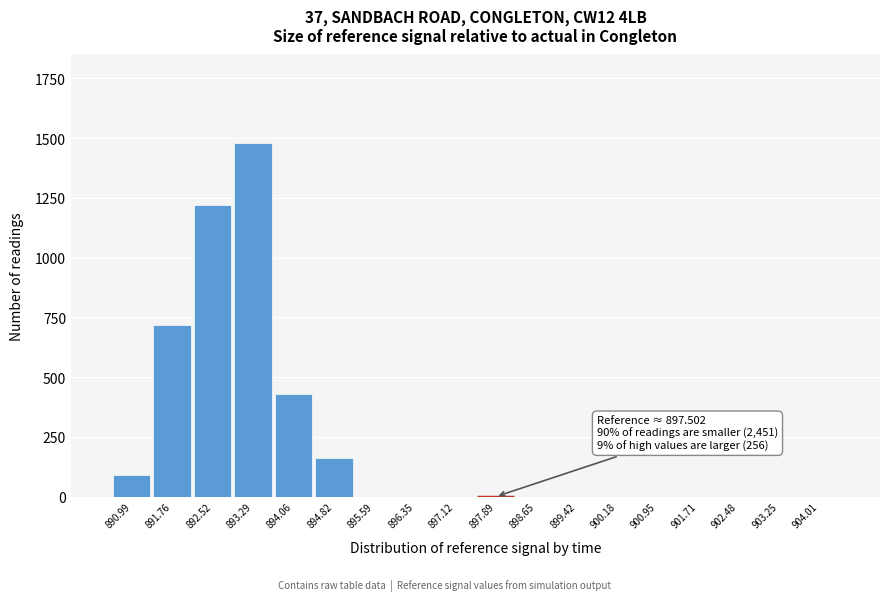

Reading left to right, extract all data points from this chart.

890.99=90	891.76=720	892.52=1220	893.29=1480	894.06=430	894.82=160	895.59=0	896.35=0	897.12=0	897.89=0	898.65=0	899.42=0	900.18=0	900.95=0	901.71=0	902.48=0	903.25=0	904.01=0